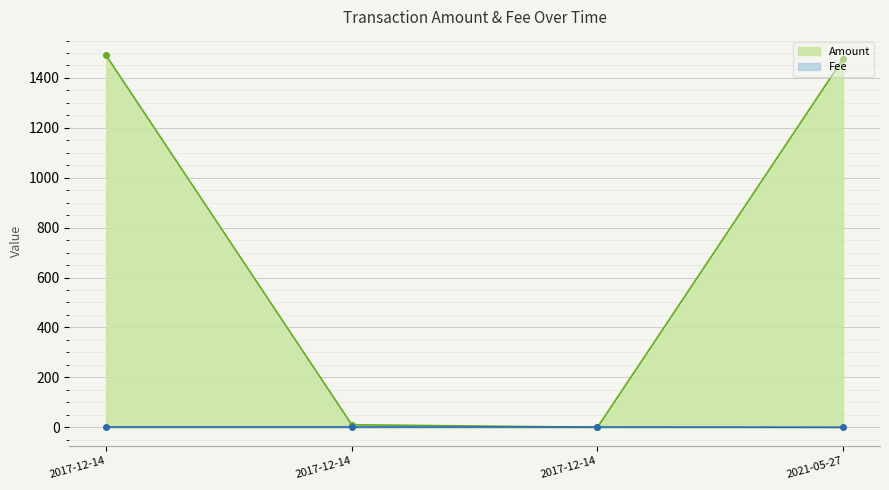

At which category is the sum across all series the highest?

2017-12-14